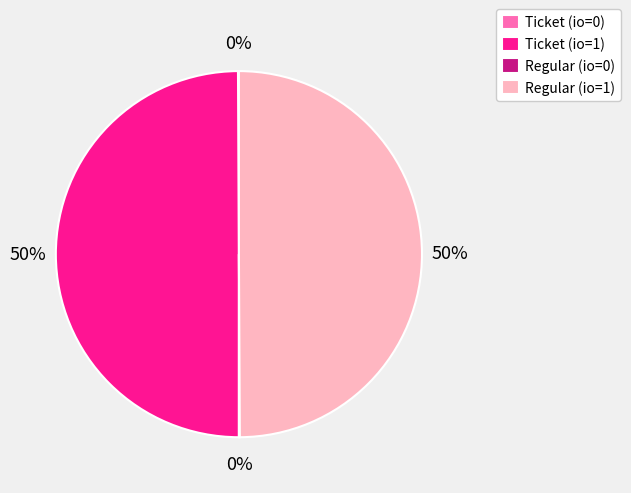

To the nearest percent, what is the difference between the largest and smallest slice percentages?

50%